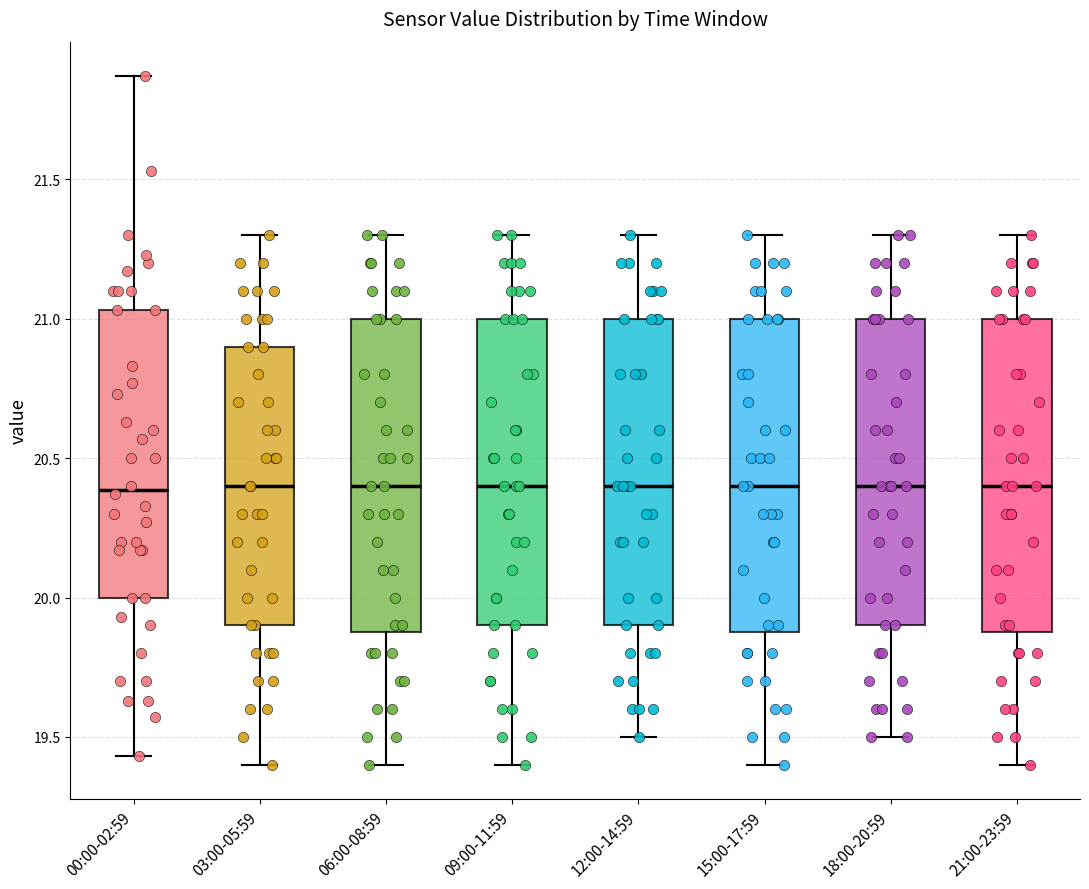

Reading left to right, read every box against the y-axis: the position of its median line, the range the box covers, and the ends of its whiskers. The values are not printed on the chart, so give them approximately, as read against the axis.

00:00-02:59: median 20.40, box 20.00 to 21.05, whiskers 19.45 to 21.85
03:00-05:59: median 20.40, box 19.90 to 20.90, whiskers 19.40 to 21.30
06:00-08:59: median 20.40, box 19.90 to 21.00, whiskers 19.40 to 21.30
09:00-11:59: median 20.40, box 19.90 to 21.00, whiskers 19.40 to 21.30
12:00-14:59: median 20.40, box 19.90 to 21.00, whiskers 19.50 to 21.30
15:00-17:59: median 20.40, box 19.90 to 21.00, whiskers 19.40 to 21.30
18:00-20:59: median 20.40, box 19.90 to 21.00, whiskers 19.50 to 21.30
21:00-23:59: median 20.40, box 19.90 to 21.00, whiskers 19.40 to 21.30